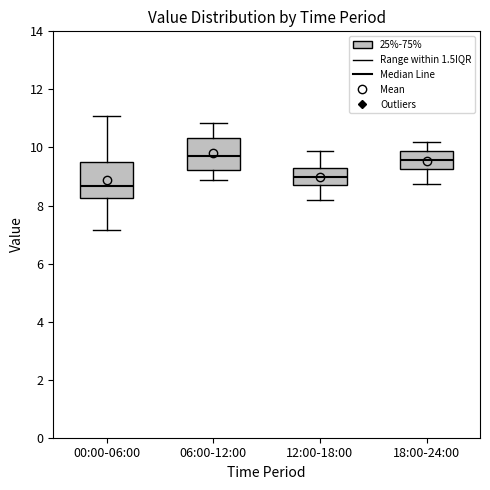

Reading left to right, read every box against the y-axis: the position of its median line, the range the box covers, and the ends of its whiskers. The values are not printed on the chart, so give them approximately, as read against the axis.

00:00-06:00: median 8.6, box 8.2 to 9.6, whiskers 7.2 to 11.0
06:00-12:00: median 9.8, box 9.2 to 10.4, whiskers 8.8 to 10.8
12:00-18:00: median 9.0, box 8.8 to 9.2, whiskers 8.2 to 9.8
18:00-24:00: median 9.6, box 9.2 to 9.8, whiskers 8.8 to 10.2